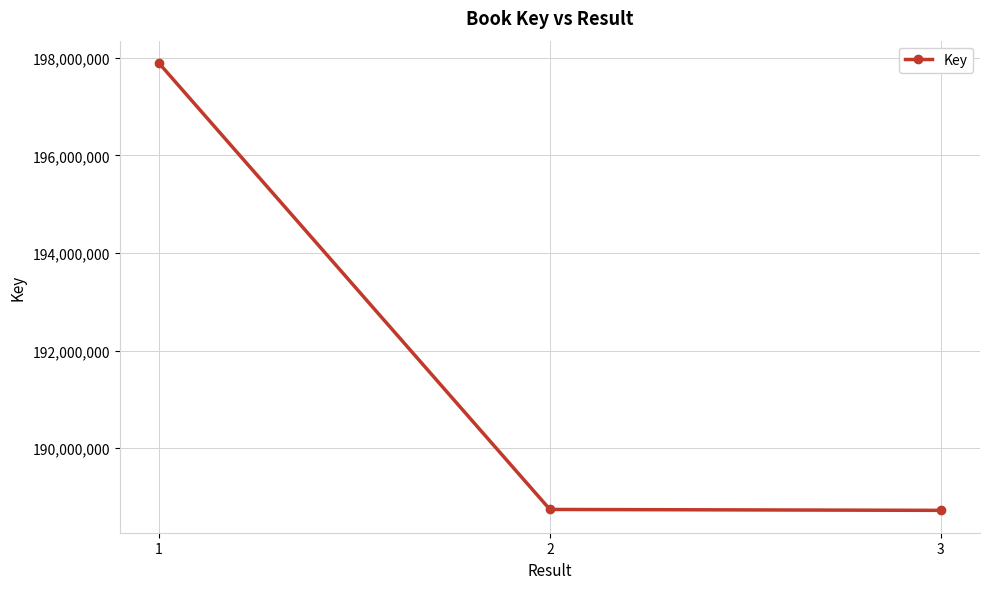

What is the sum of all values?

575358782